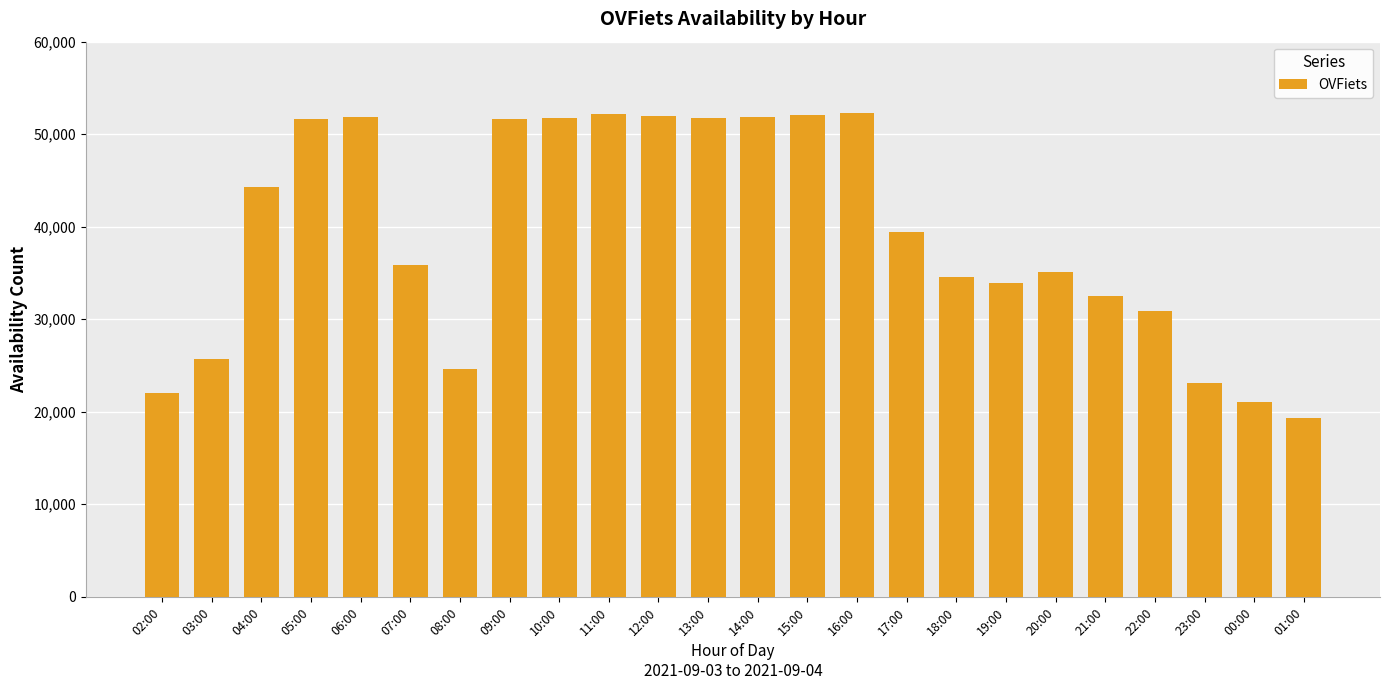

Which has a higher value, 19:00 or 00:00?

19:00